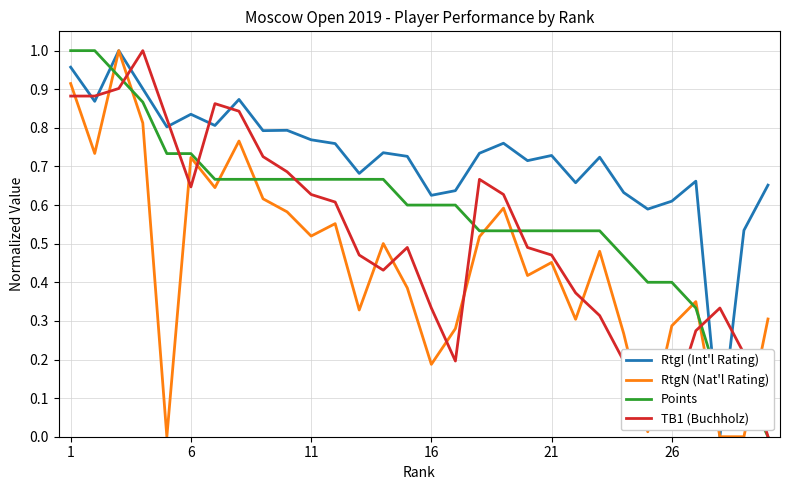

True or false: TB1 (Buchholz) and RtgI (Int'l Rating) cross at least once.

True